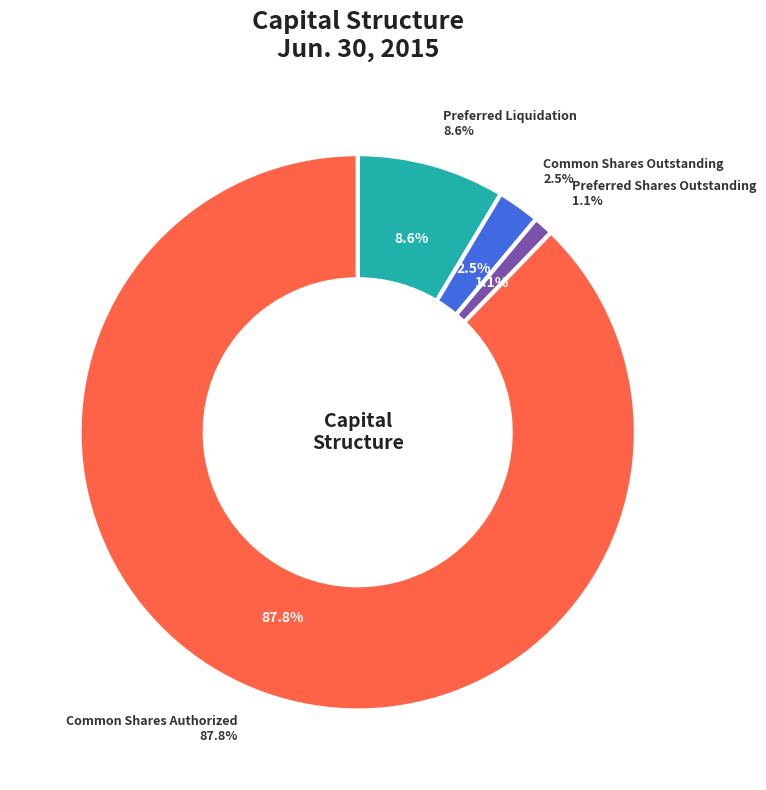

Is it true that Preferred Stock Shares Outstanding is 11% of the pie?

False